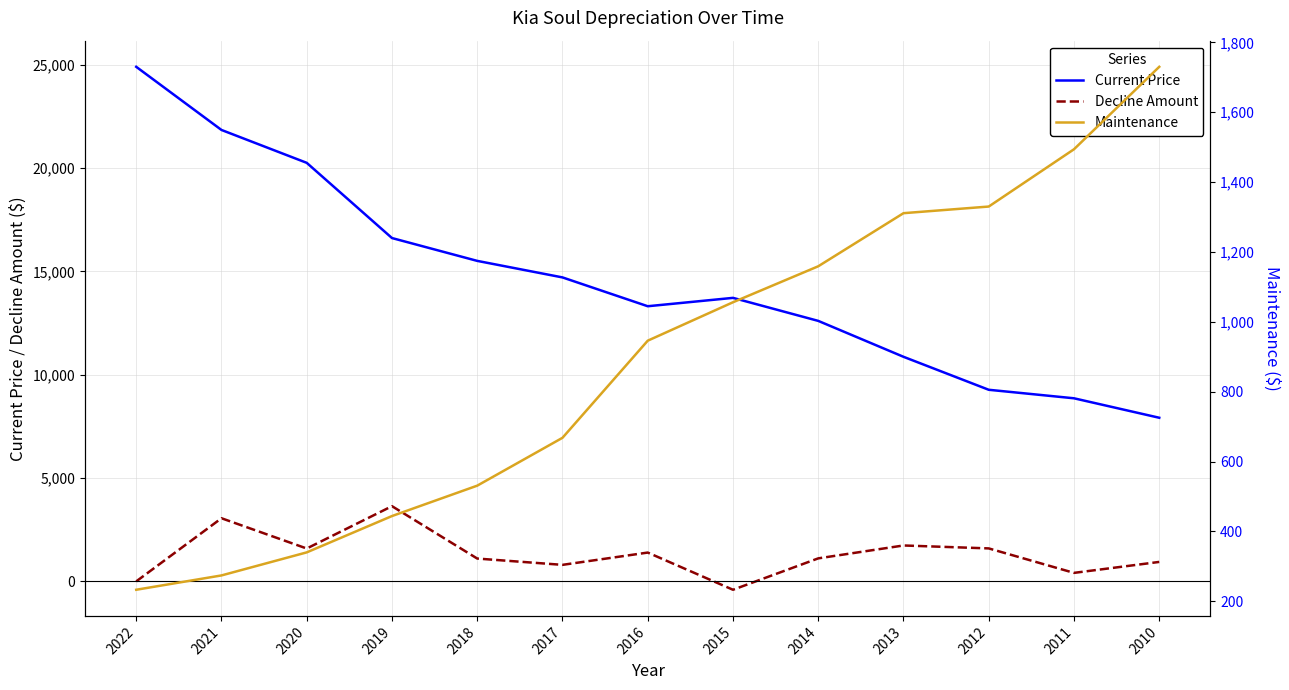

True or false: Current Price has more than 1 points higher than both neighbors.

False